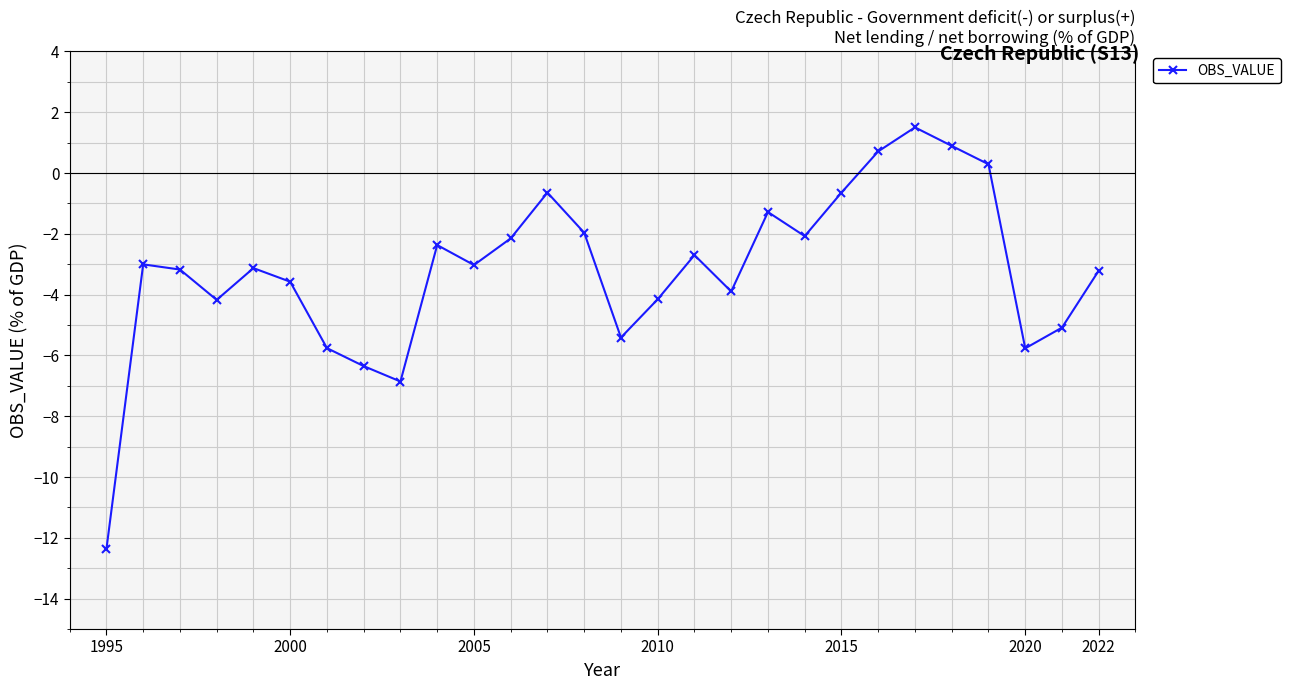

What is the value of the 24th point from the left?

0.9